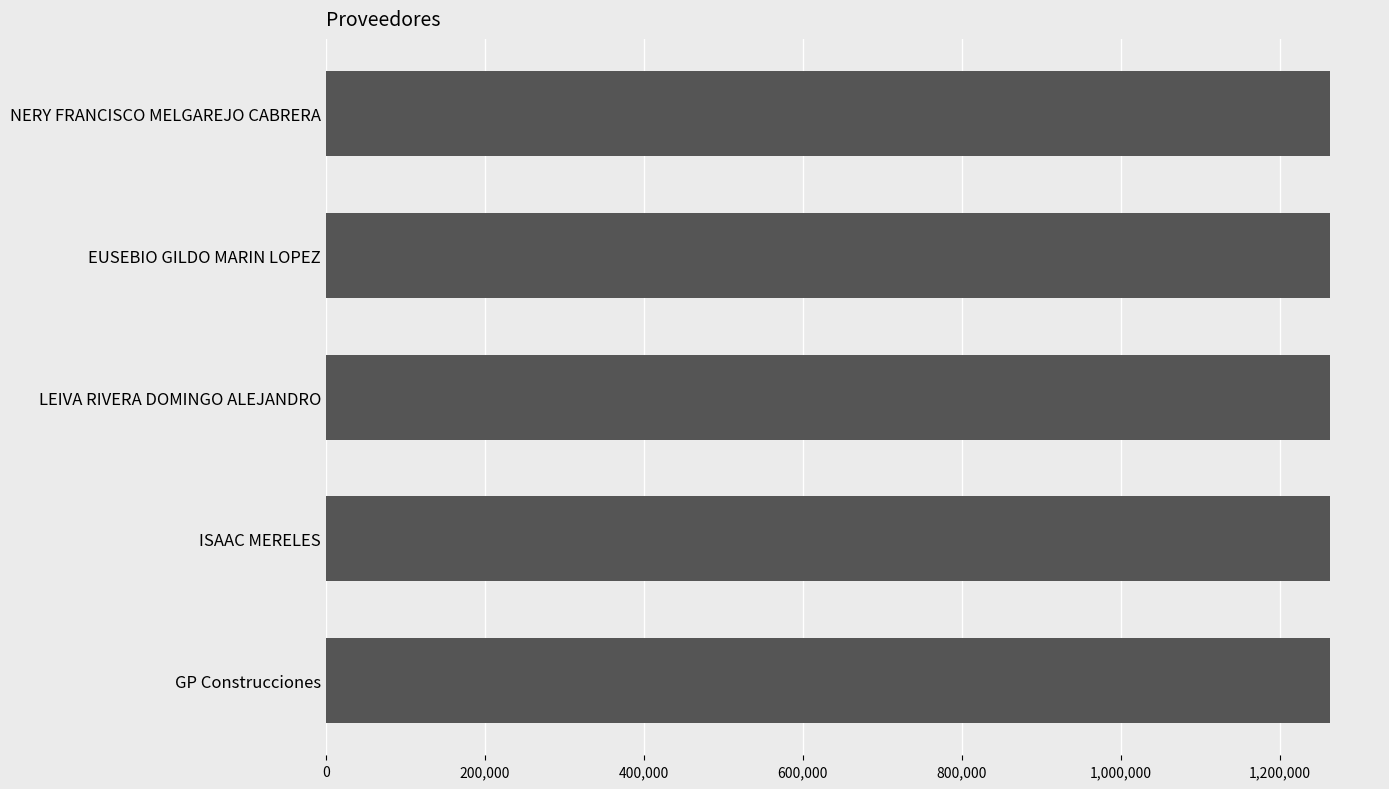

How many values are between 1262922 and 1262924?

3